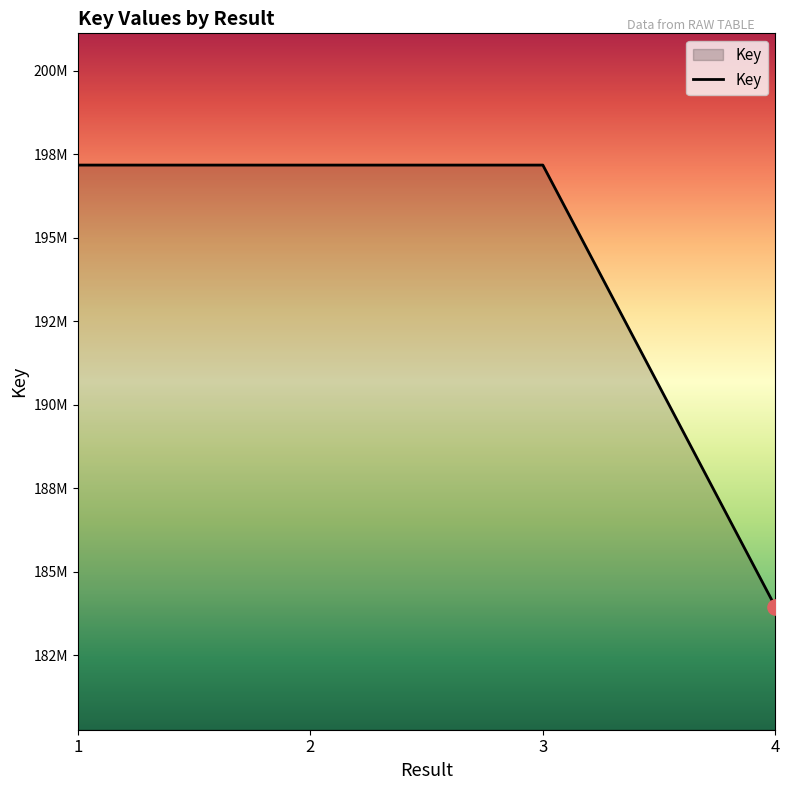

What is the ratio of the value at 2 to the value at 1?

1.0